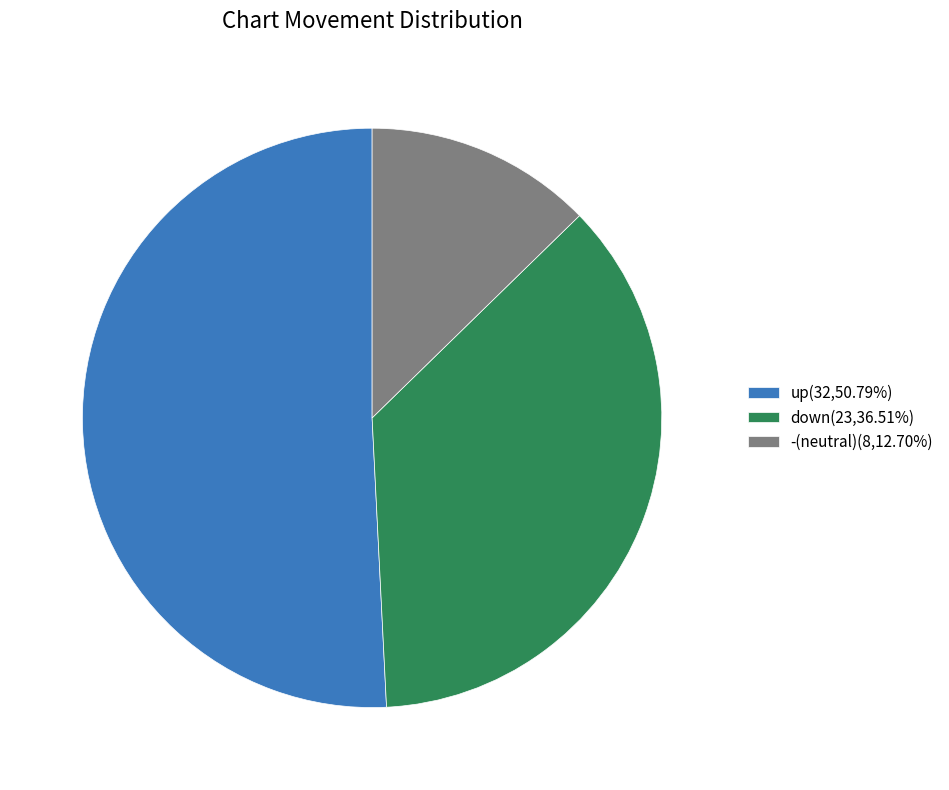

How many slices are in this pie chart?

3